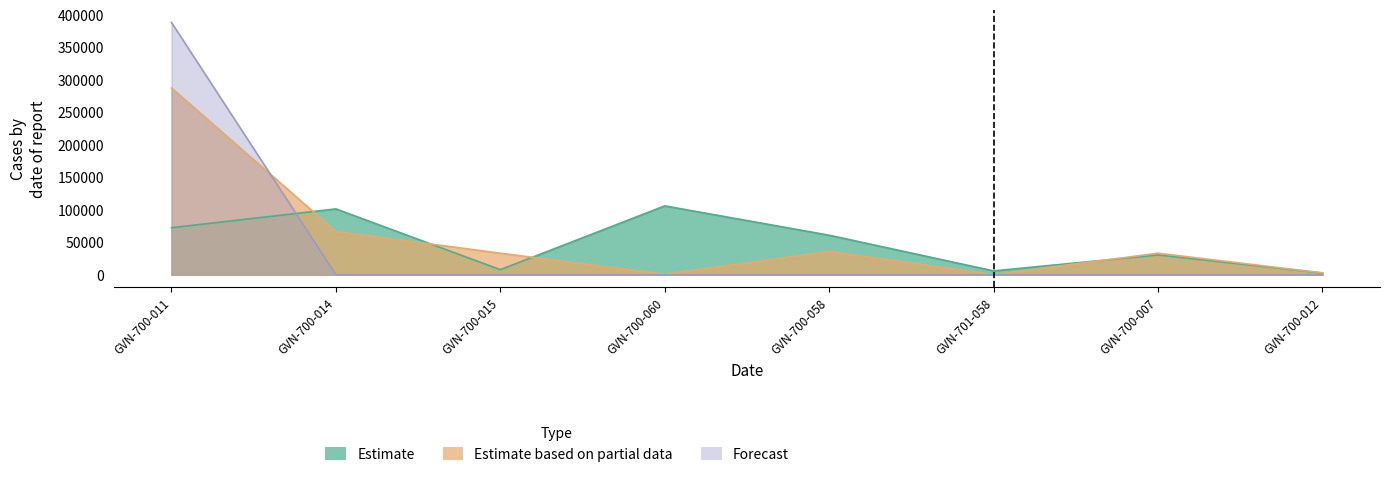

Reading left to right, transcribe all the data shown in this chart.

Estimate: GVN-700-011=72380.1	GVN-700-014=101327.9	GVN-700-015=7795.8	GVN-700-060=105978.5	GVN-700-058=60824.2	GVN-701-058=5914.5	GVN-700-007=30451.0	GVN-700-012=2671.8
Estimate based on partial data: GVN-700-011=287482.4	GVN-700-014=66738.7	GVN-700-015=33122.8	GVN-700-060=989.2	GVN-700-058=36028.0	GVN-701-058=355.2	GVN-700-007=33109.9	GVN-700-012=2918.1
Forecast: GVN-700-011=388333.0	GVN-700-014=0.0	GVN-700-015=0.0	GVN-700-060=0.0	GVN-700-058=0.0	GVN-701-058=0.0	GVN-700-007=0.0	GVN-700-012=0.0